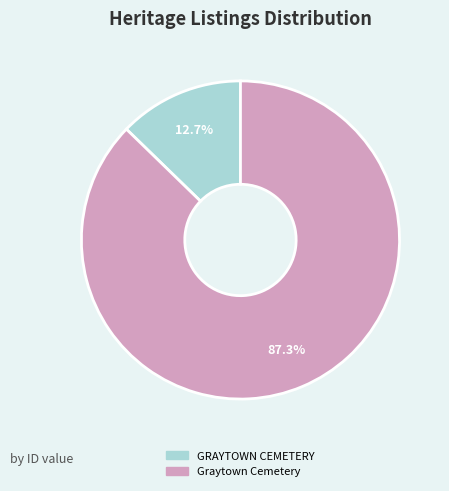

What percentage is the Graytown Cemetery slice, to the nearest percent?

87%